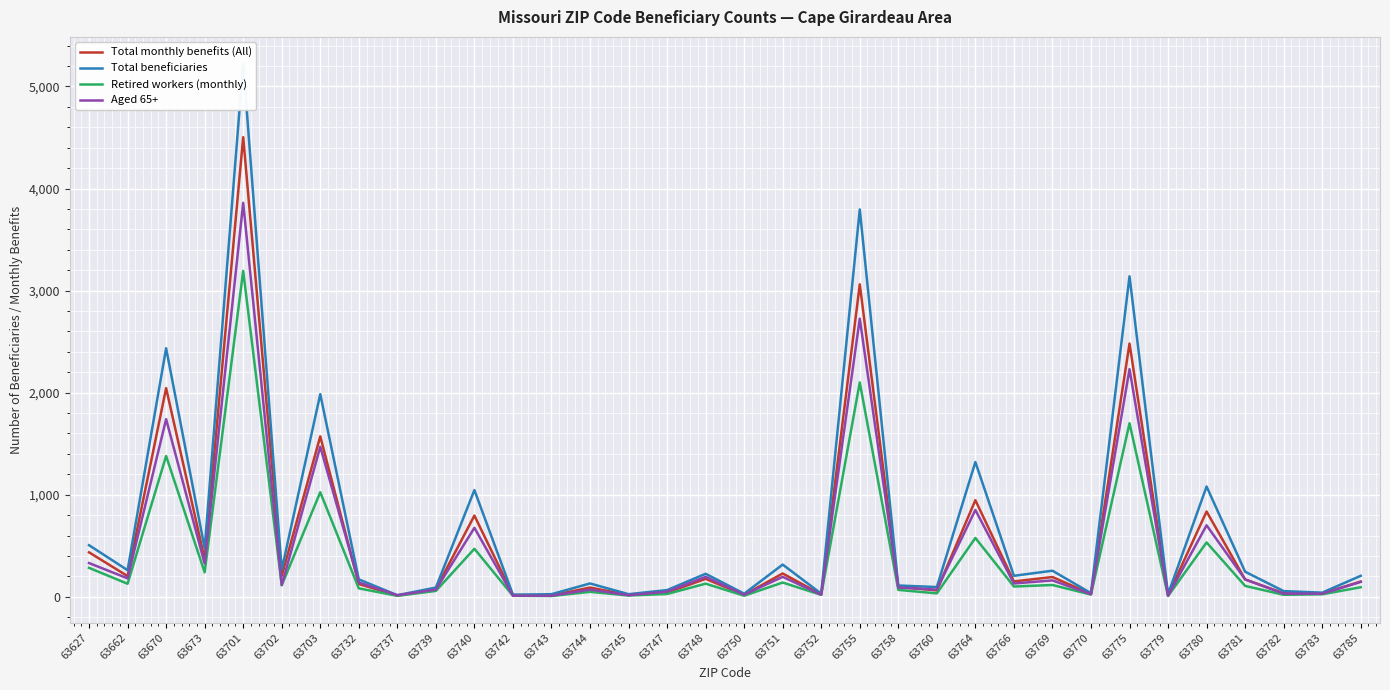

What is the value of the Aged 65+ point at the 13th from the left?

10